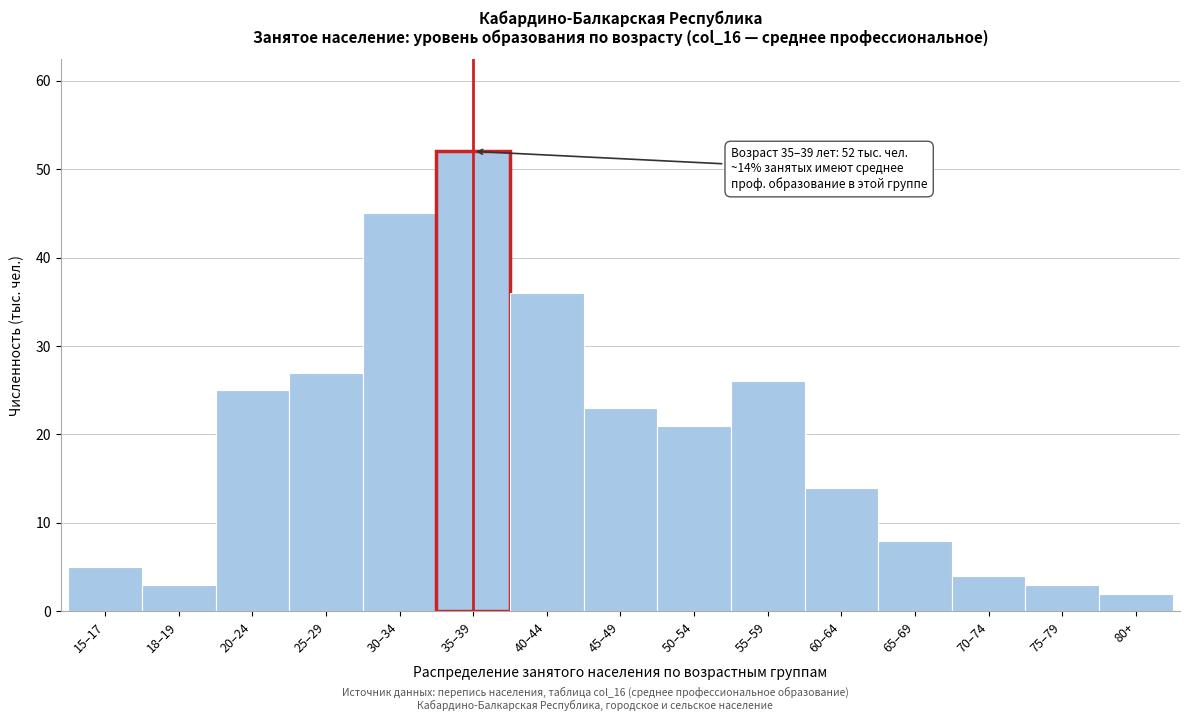

Reading left to right, what are all the values shown in this chart?

15–17=5	18–19=3	20–24=25	25–29=27	30–34=45	35–39=52	40–44=36	45–49=23	50–54=21	55–59=26	60–64=14	65–69=8	70–74=4	75–79=3	80+=2